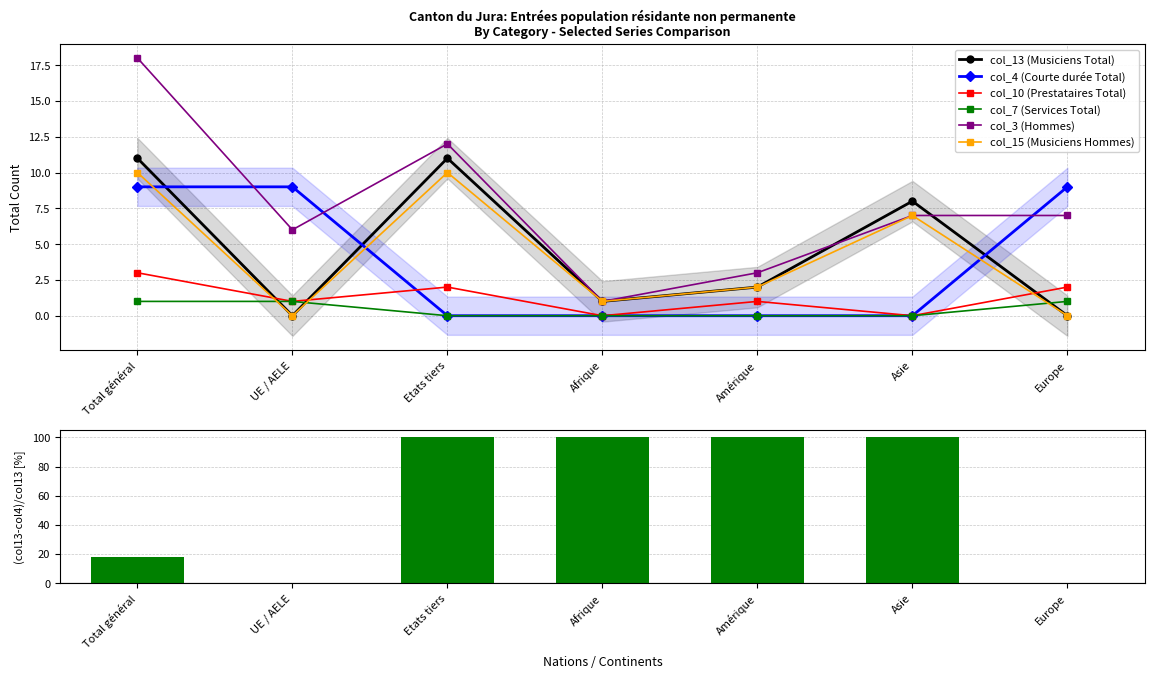

How many values in the col_3 (Hommes) series are below 7?

3